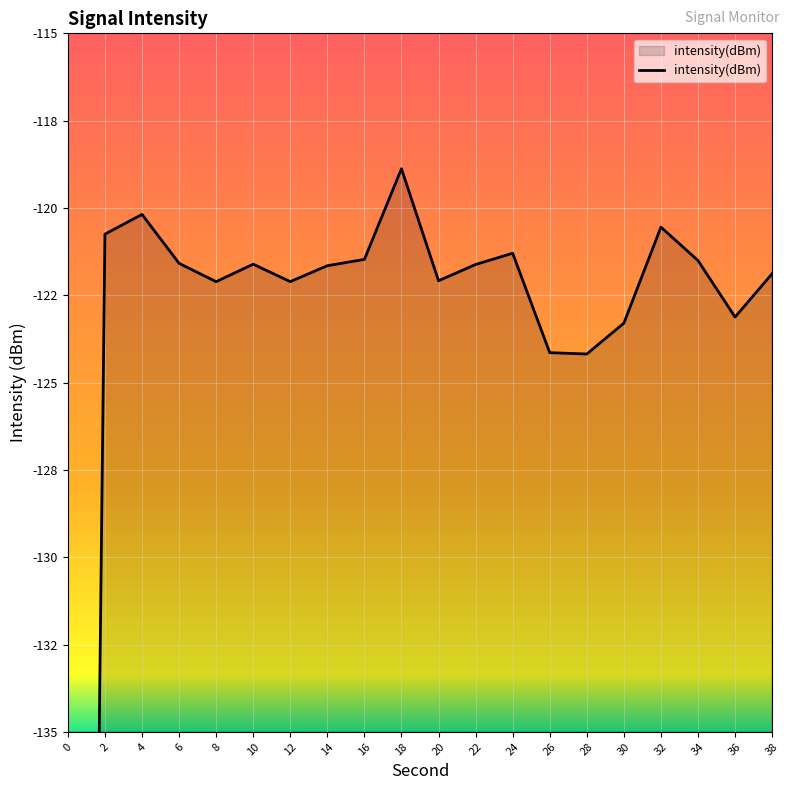

Reading right to left, transcribe all the data shown in this chart.

38=-121.9	36=-123.1	34=-121.5	32=-120.5	30=-123.3	28=-124.2	26=-124.1	24=-121.3	22=-121.6	20=-122.1	18=-118.9	16=-121.5	14=-121.7	12=-122.1	10=-121.6	8=-122.1	6=-121.6	4=-120.2	2=-120.7	0=-213.9